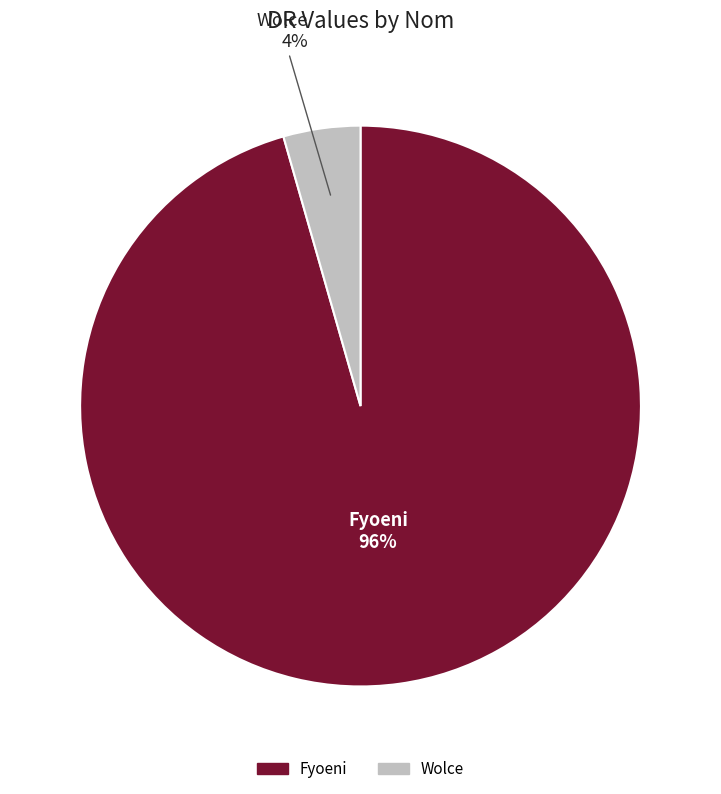

Which has a higher value, Wolce or Fyoeni?

Fyoeni